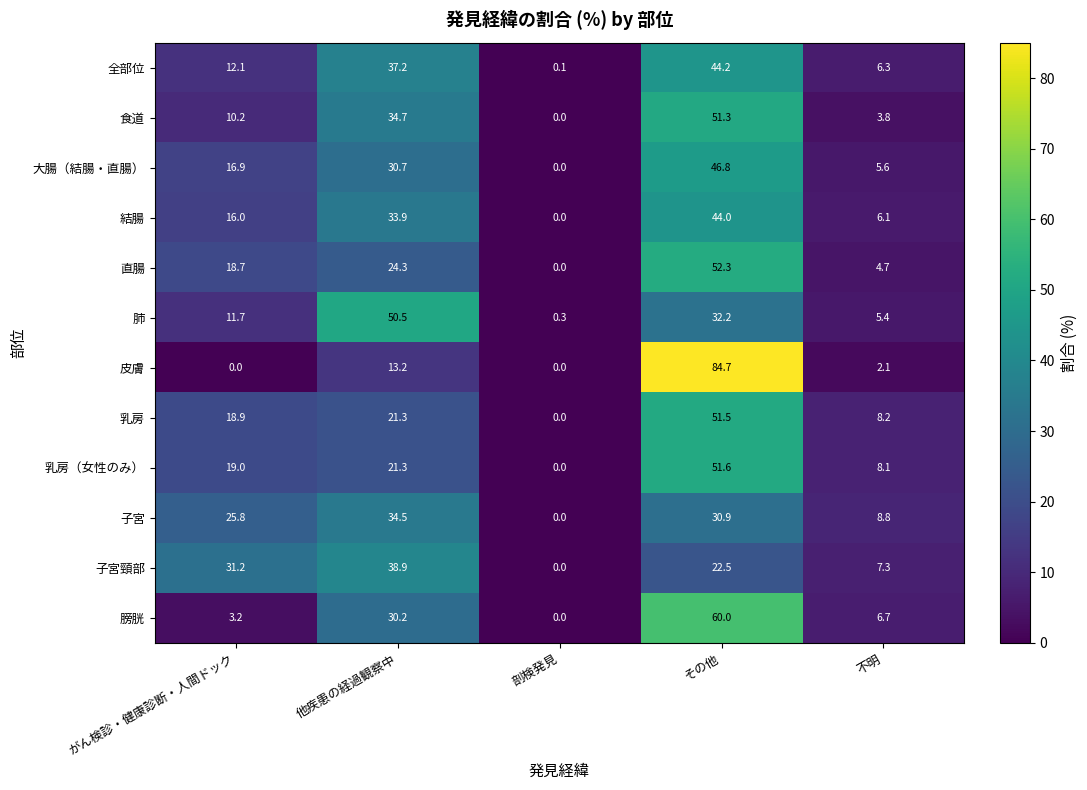

Is it true that 乳房（女性のみ） equals 0.0 at 剖検発見?

True